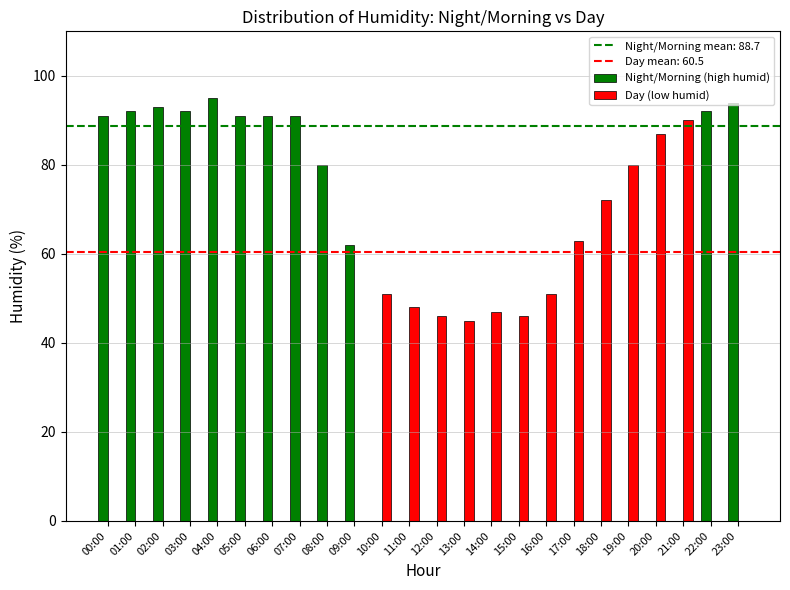

What is the greatest value displayed?

95